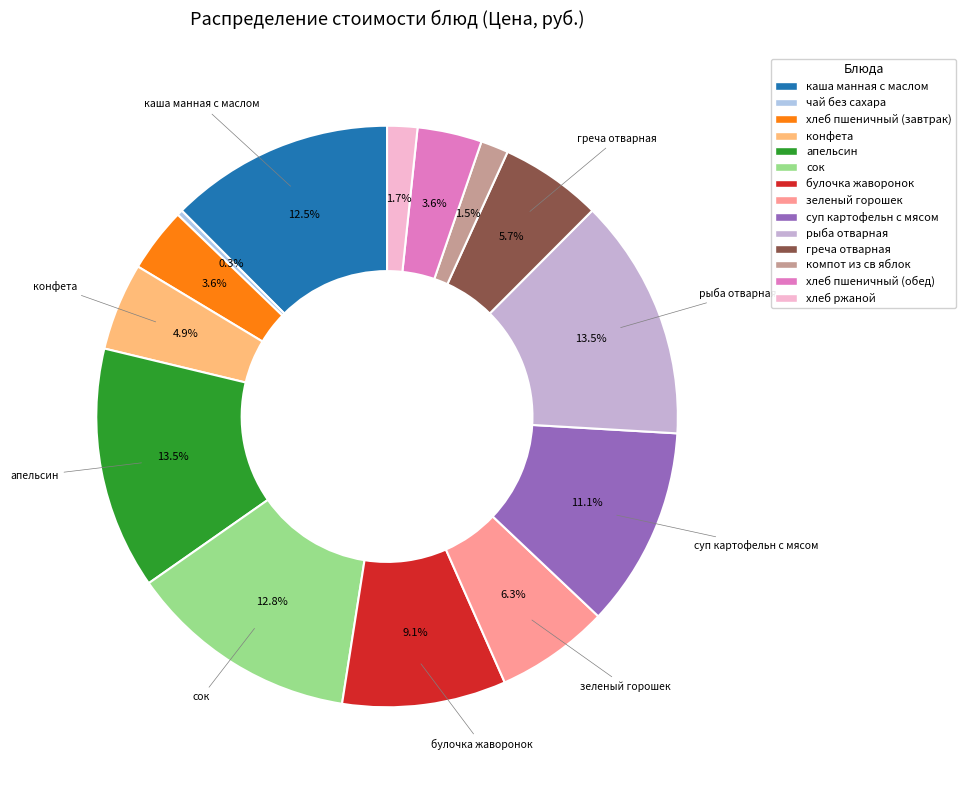

Combined, do чай без сахара and апельсин account for over 50%?

No